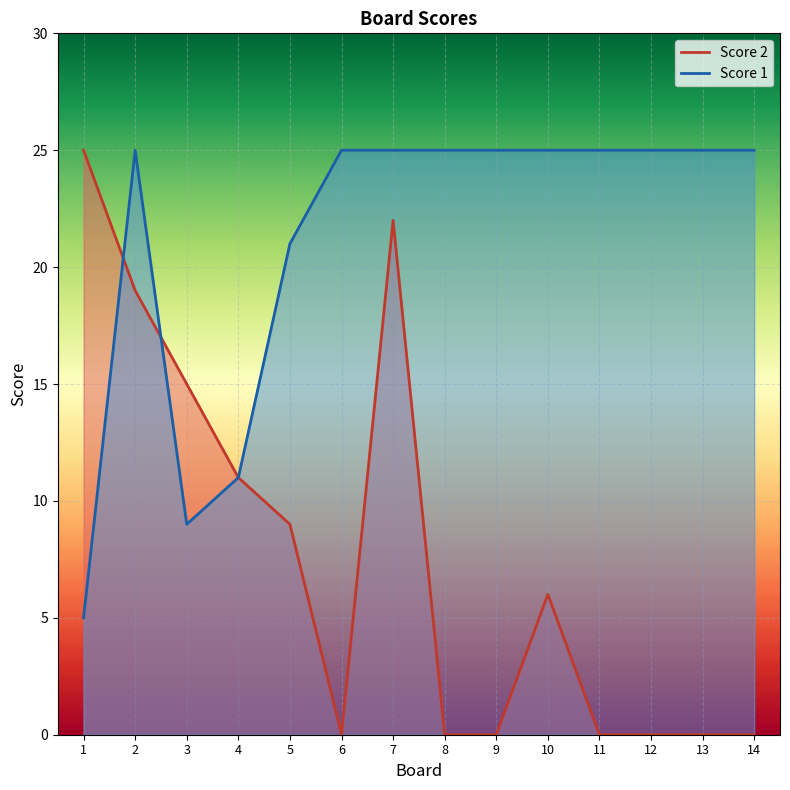

Which series changed the most between 10 and 11?

Score 2